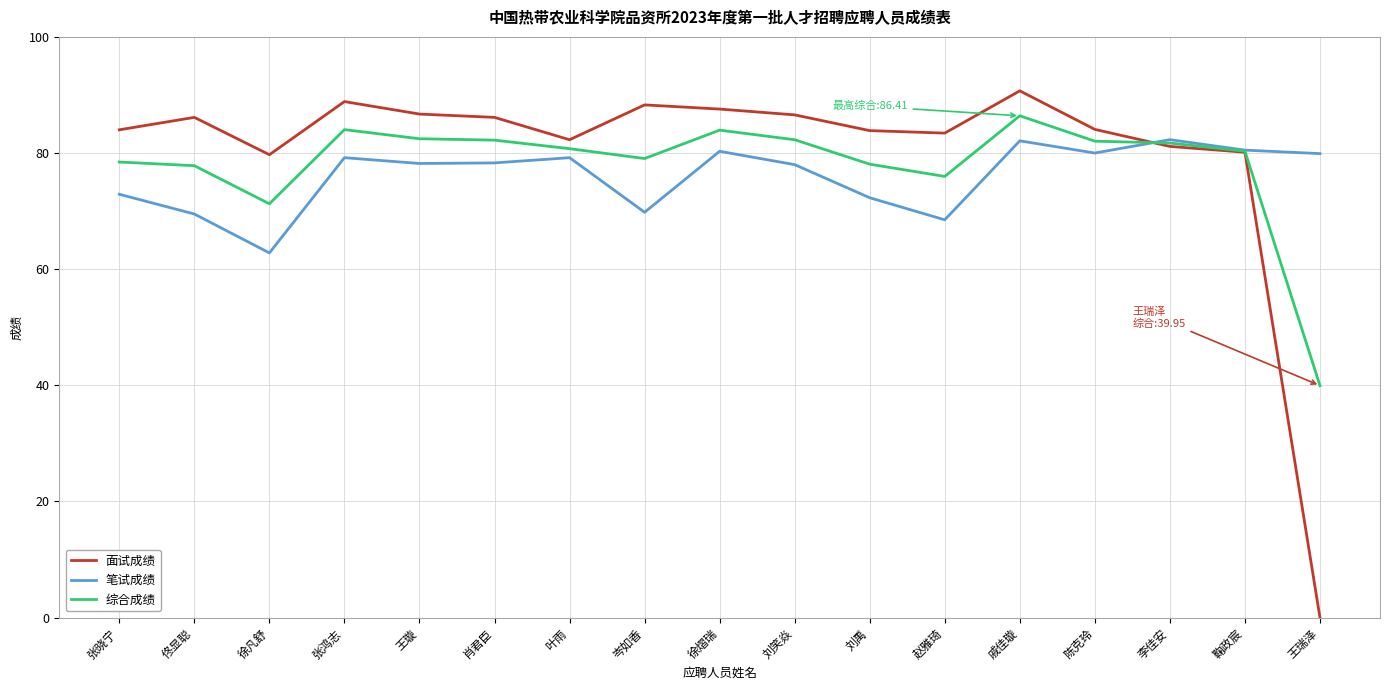

At which category is the sum across all series the highest?

戚佳璇